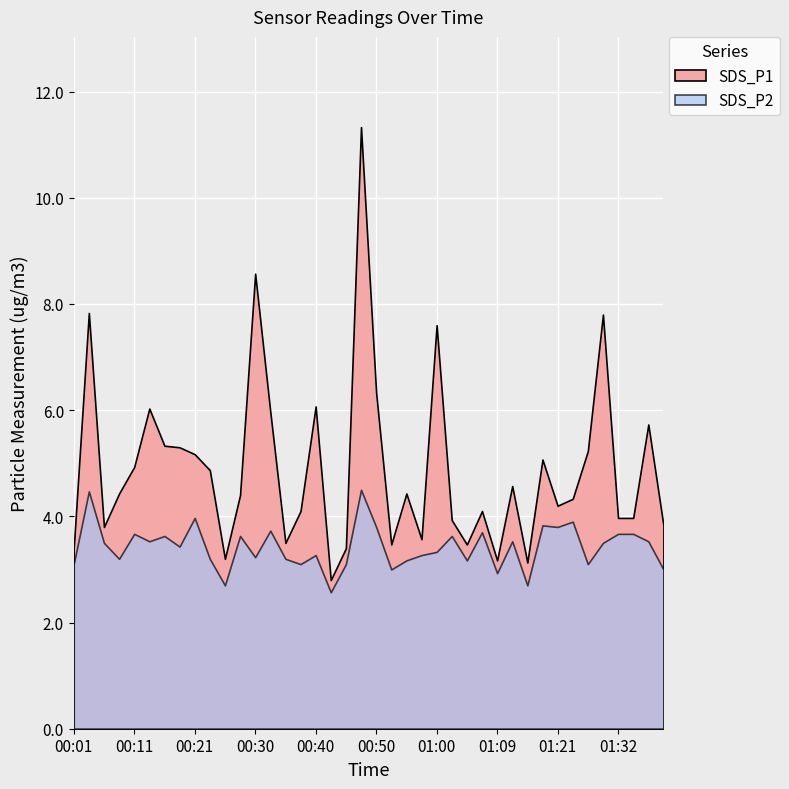

At how many categories does at least one series exceed 3?

39